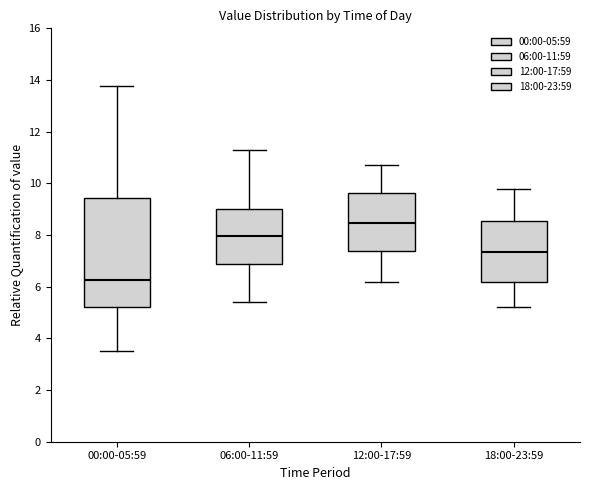

Which box's median line is the lowest?

00:00-05:59